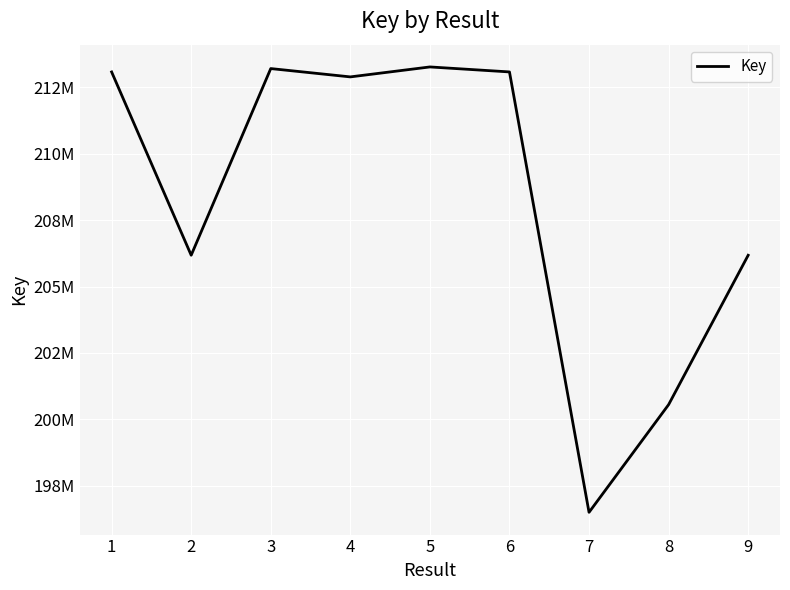

True or false: the data has more than 0 interior local peaks.

True